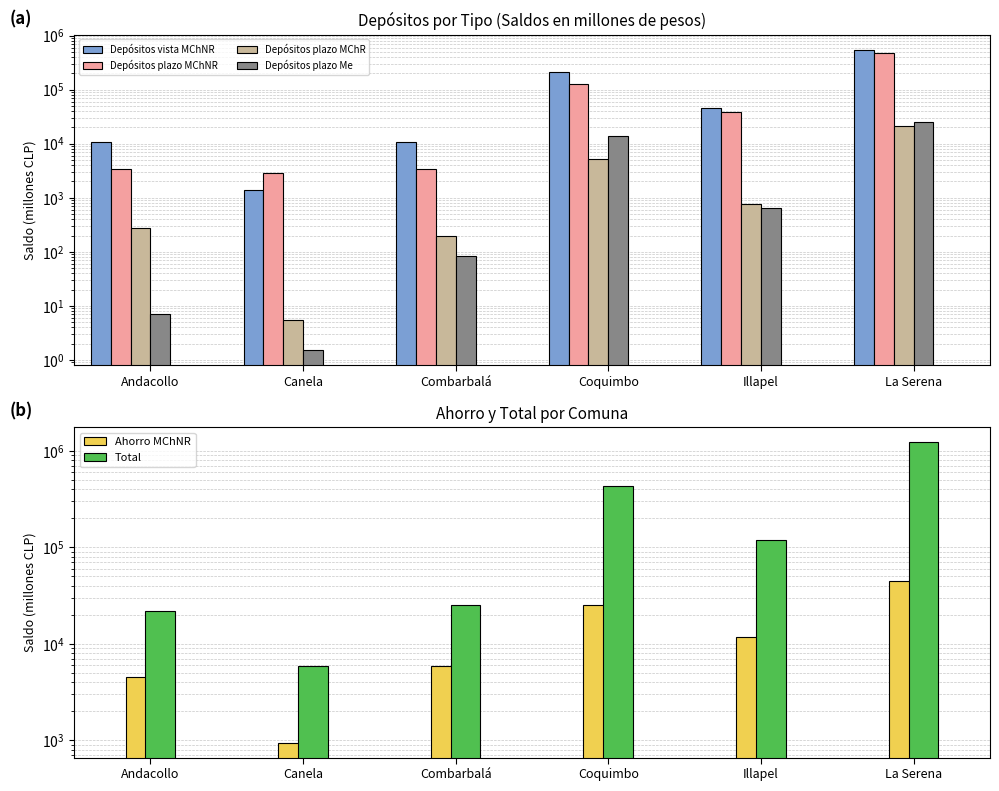

What position from the left is Illapel?

5